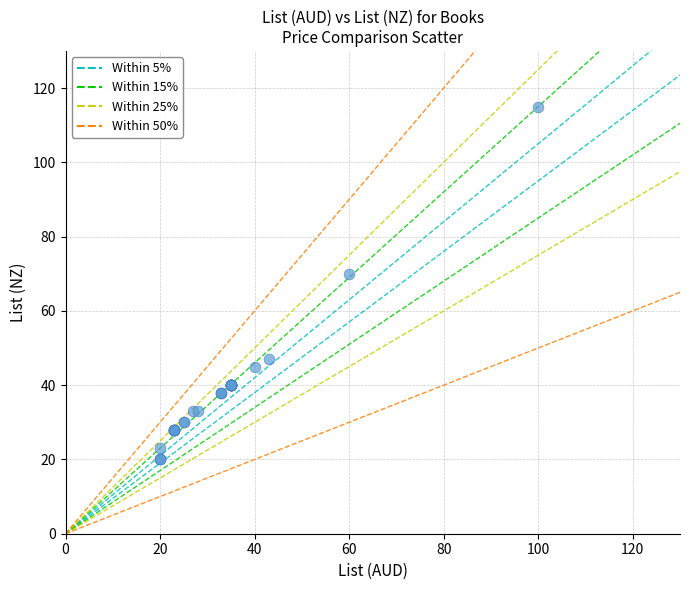

What Y value in the scatter plot is closest to 67?

70.0